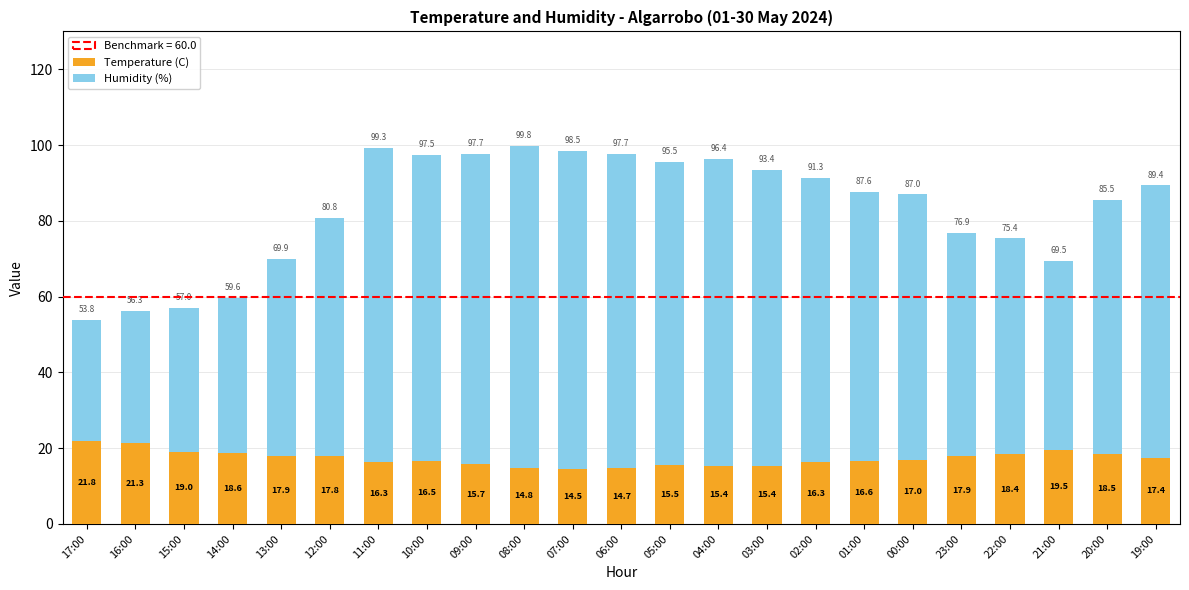

Reading right to left, list the values for the Temperature (C) series.

19:00=17.4	20:00=18.5	21:00=19.5	22:00=18.4	23:00=17.9	00:00=17.0	01:00=16.6	02:00=16.3	03:00=15.4	04:00=15.4	05:00=15.5	06:00=14.7	07:00=14.5	08:00=14.8	09:00=15.7	10:00=16.5	11:00=16.3	12:00=17.8	13:00=17.9	14:00=18.6	15:00=19.0	16:00=21.3	17:00=21.8